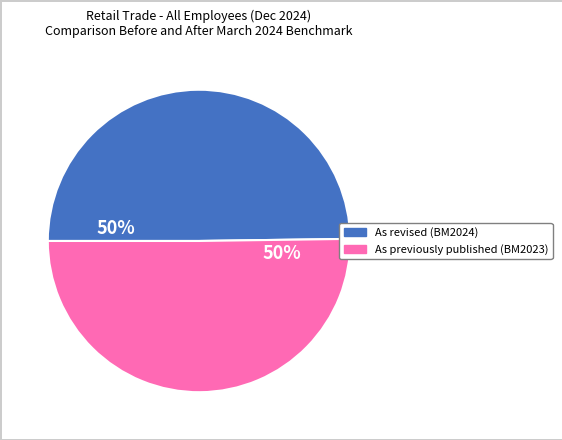

To the nearest percent, what percentage of the pie is As previously published (BM2023)?

50%